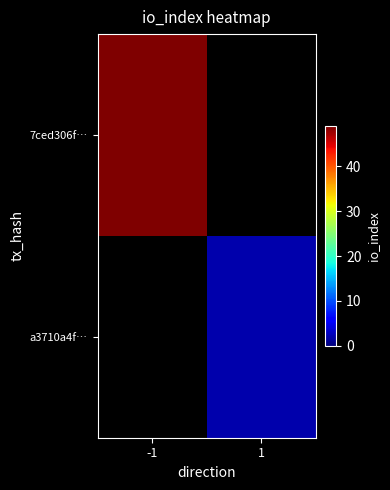

Rank the series at -1 from highest to lowest value.

7ced306f…, a3710a4f…